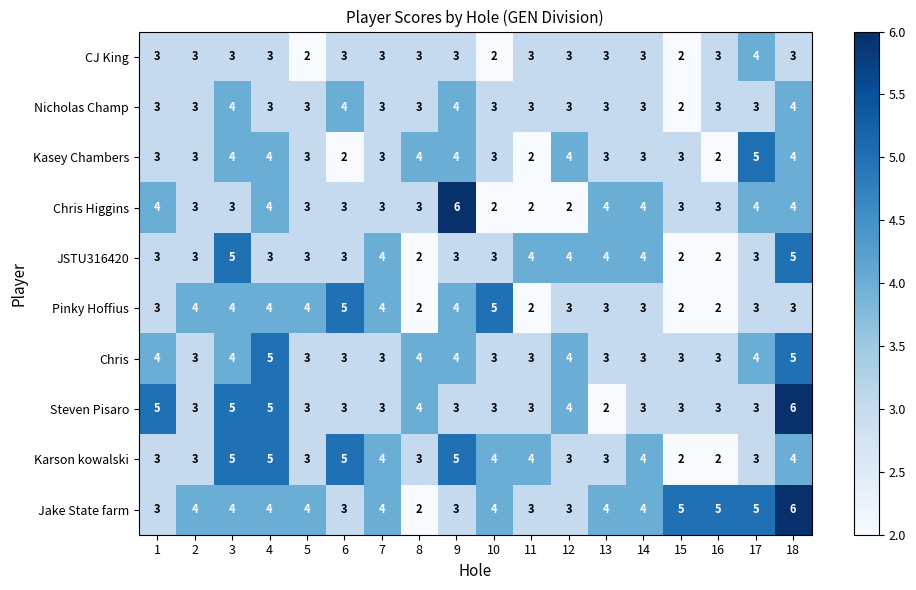

What is the sum of all JSTU316420 values?

60